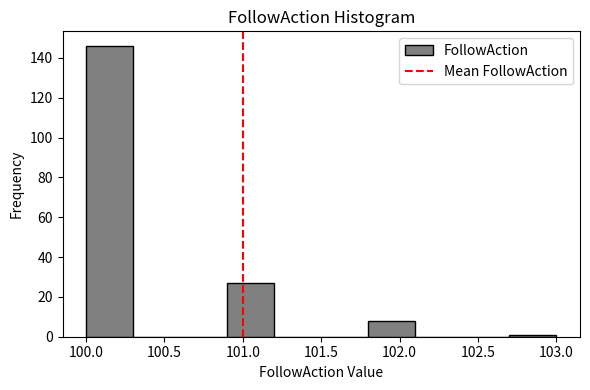

Reading left to right, transcribe this chart: for each bar, give the range it covers on the x-axis and its height. The values are not printed on the chart, so give them approximately, as read against the axis.

100.0 to 100.3: 146
100.3 to 100.6: 0
100.6 to 100.9: 0
100.9 to 101.2: 28
101.2 to 101.5: 0
101.5 to 101.8: 0
101.8 to 102.1: 8
102.1 to 102.4: 0
102.4 to 102.7: 0
102.7 to 103.0: under 2